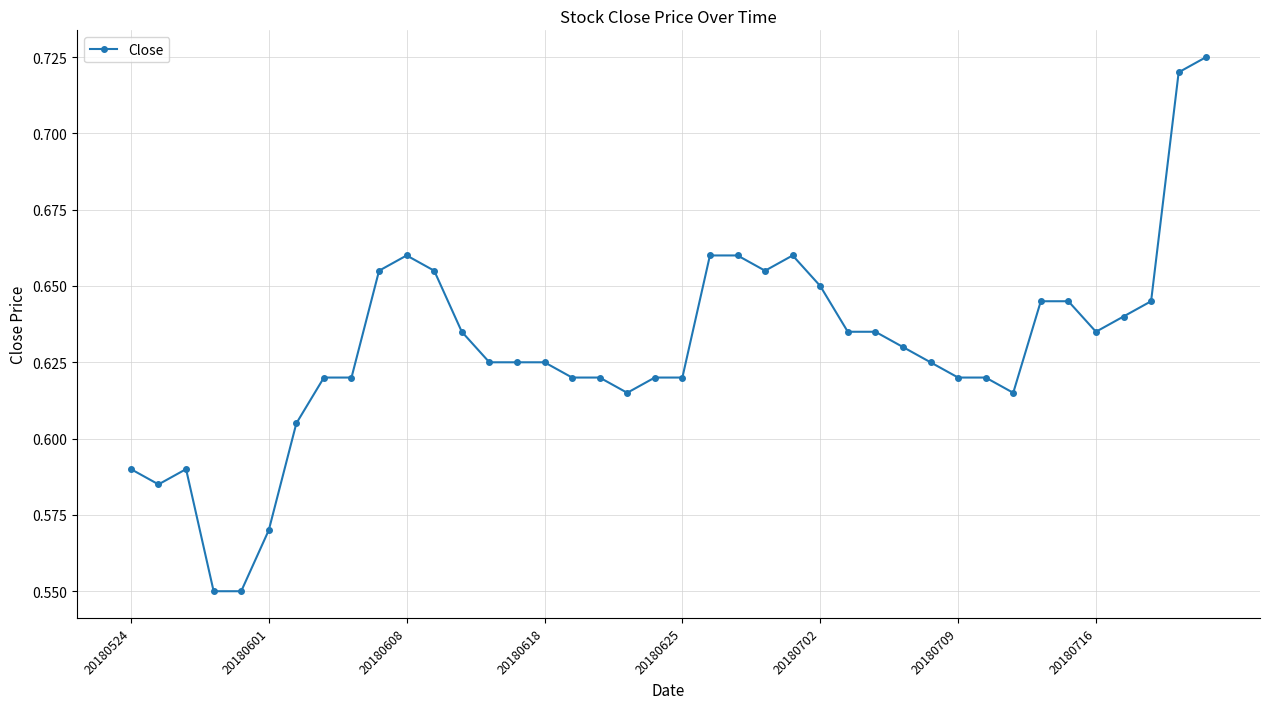

How many values are between 0 and 1?

40